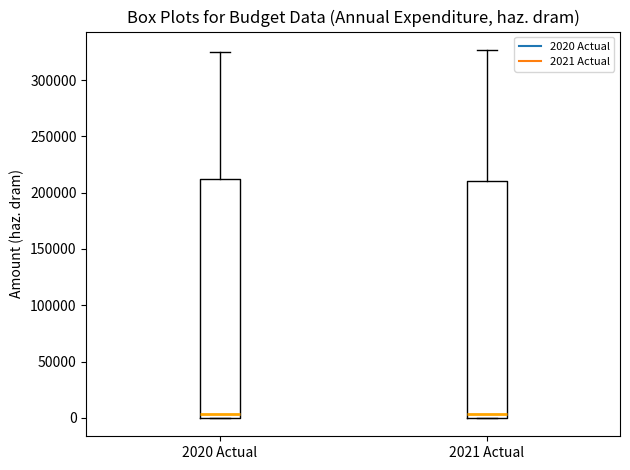

Where is the lower edge of the box for 2021 Actual on the y-axis? The values are not printed on the chart, so give them approximately, as read against the axis.

0